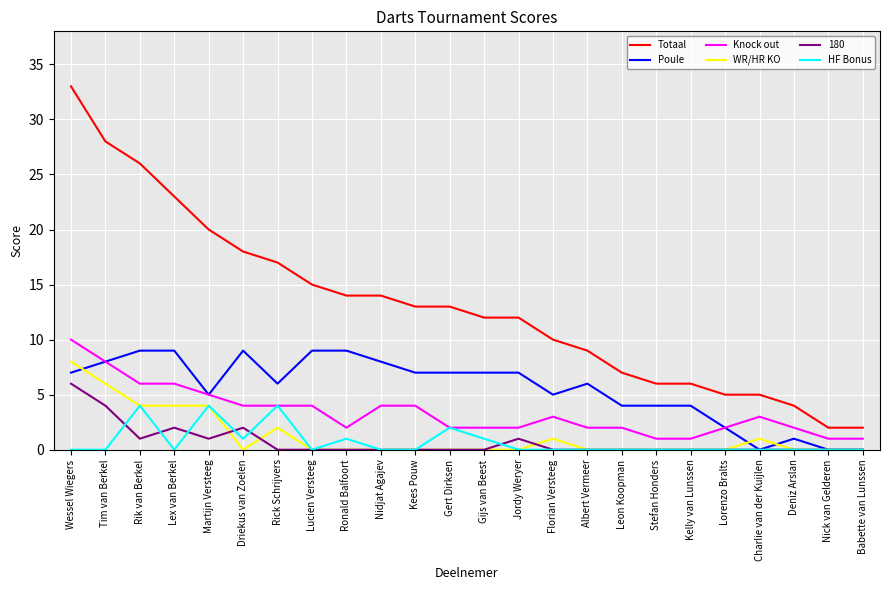

The Poule series shows 4 at Kelly van Lunssen. True or false?

True